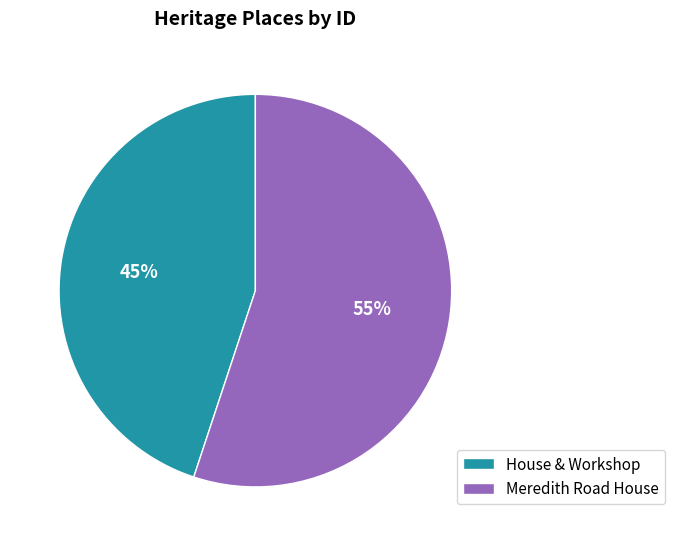

What is the majority slice?

Meredith Road House